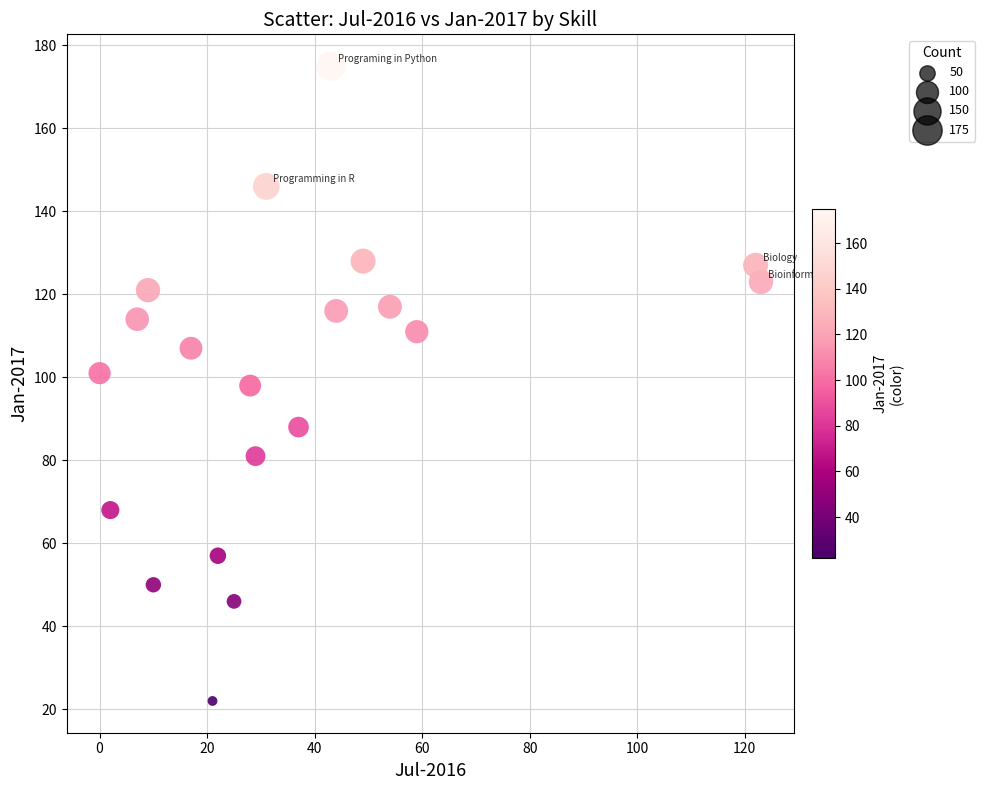

What is the range of X values (max minus min)?

123